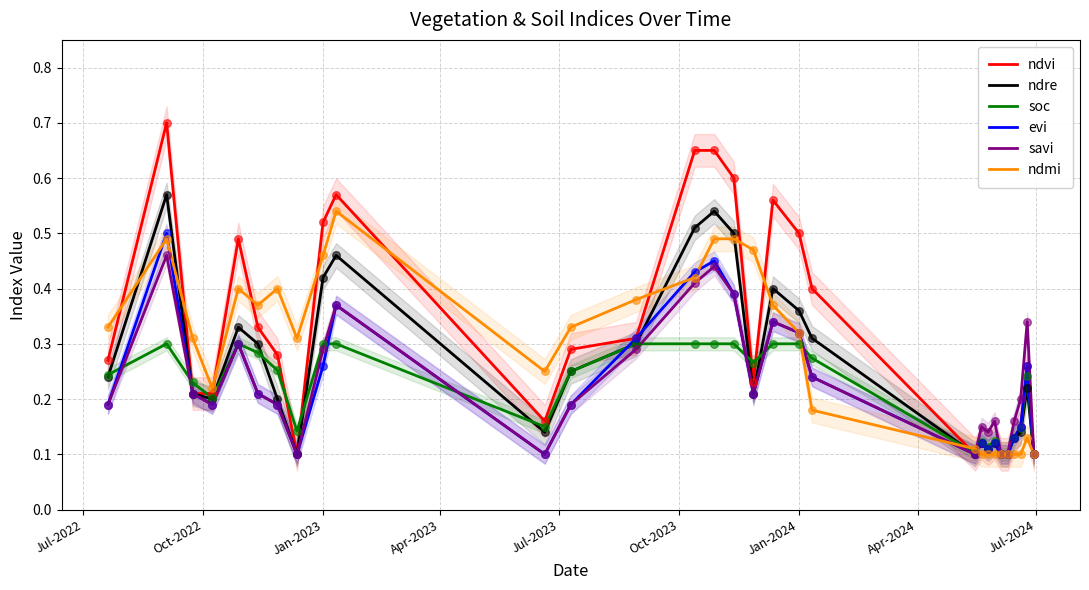

What are all the series names shown in the legend?

ndvi, ndre, soc, evi, savi, ndmi